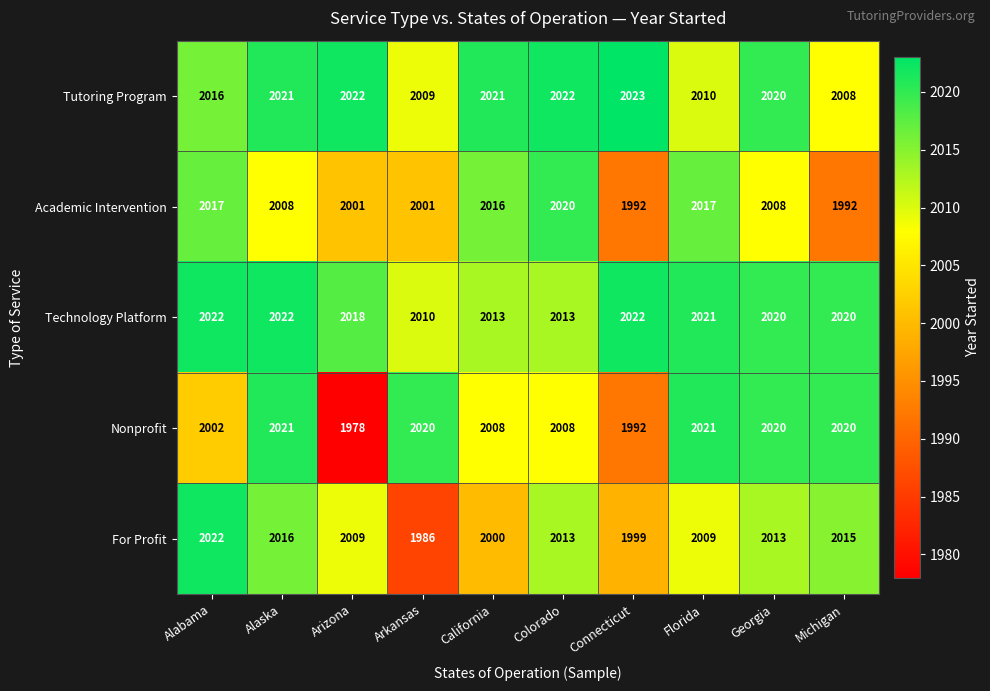

Where is Tutoring Program nearest to the value 2015?

Alabama